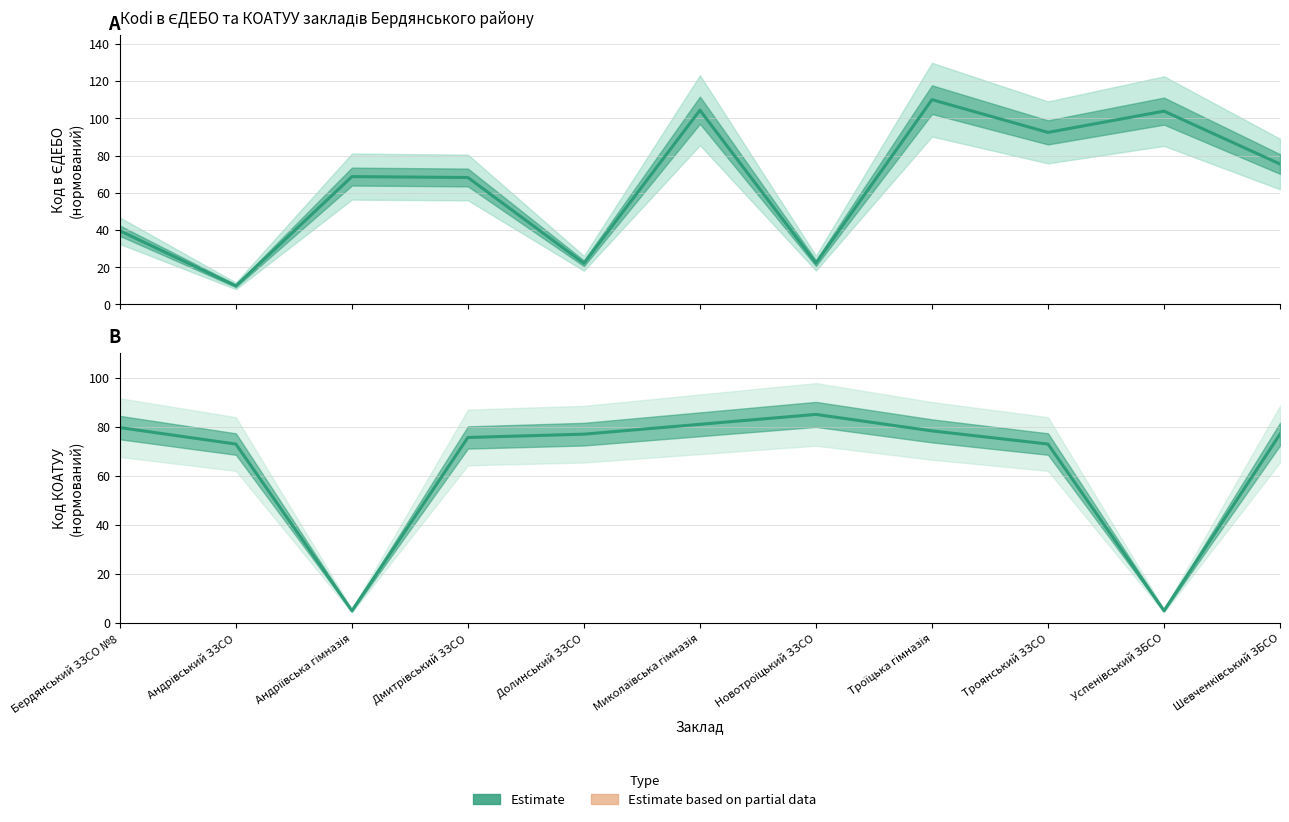

What is the greatest value displayed?

110.0